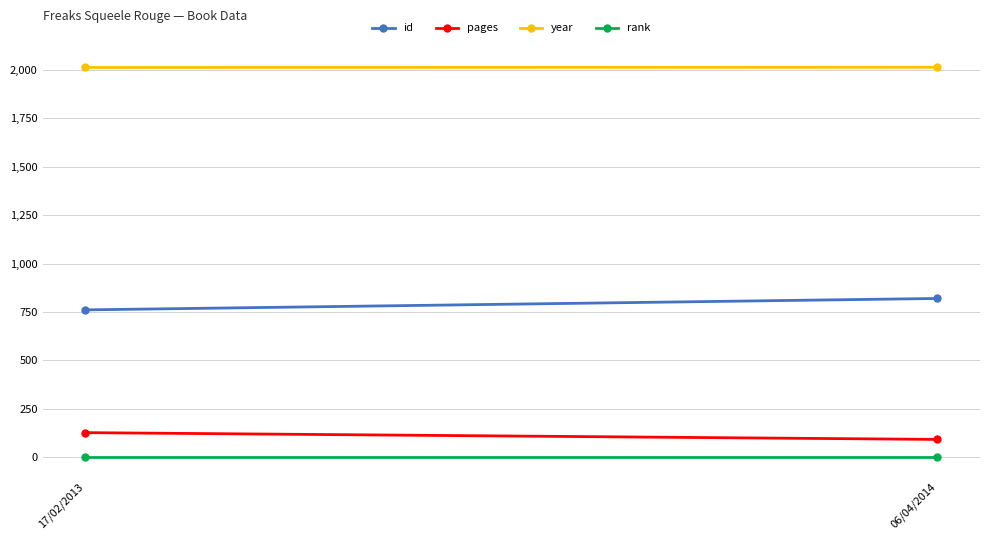

The pages series shows 92 at 06/04/2014. True or false?

True